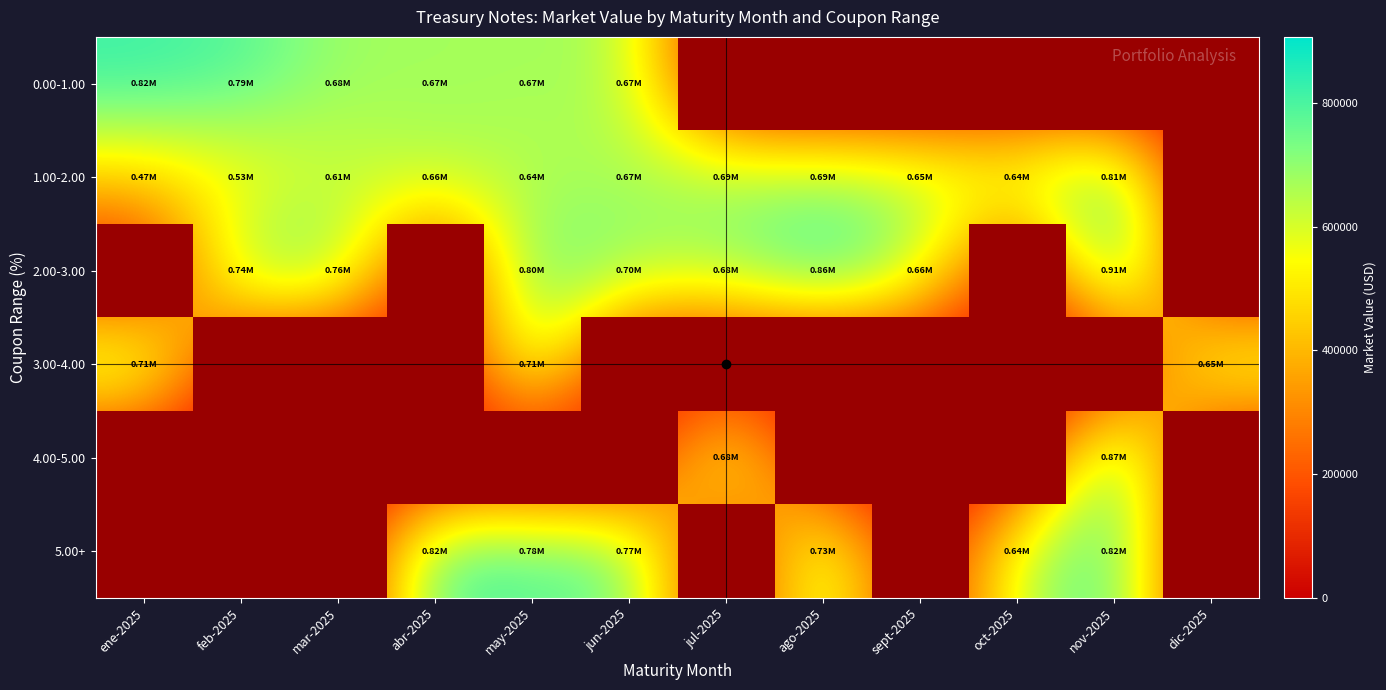

Which series has the largest total across all categories?

1.00-2.00